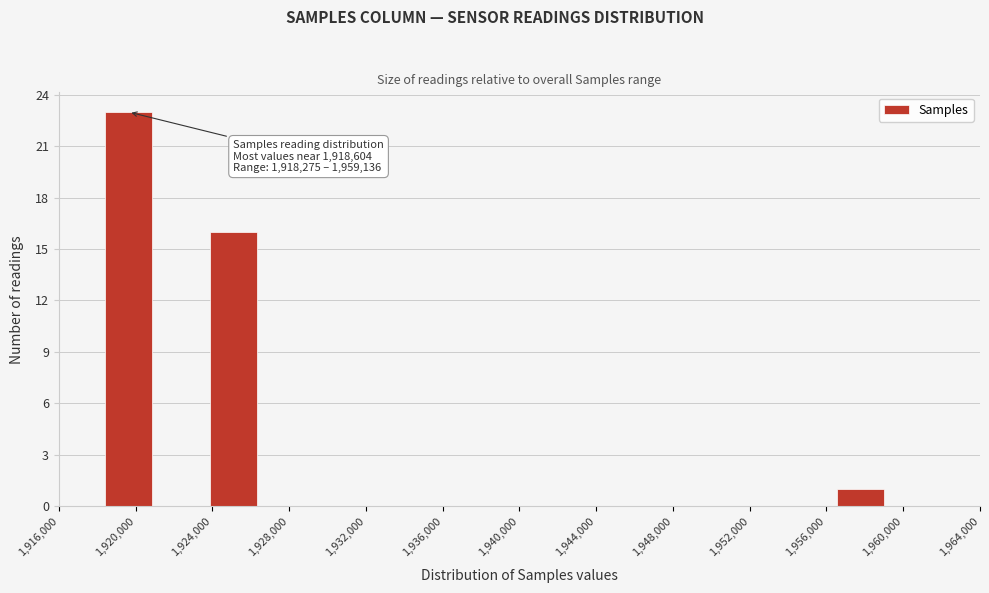

Which range on the x-axis has the tallest bar?

1918500 to 1921000